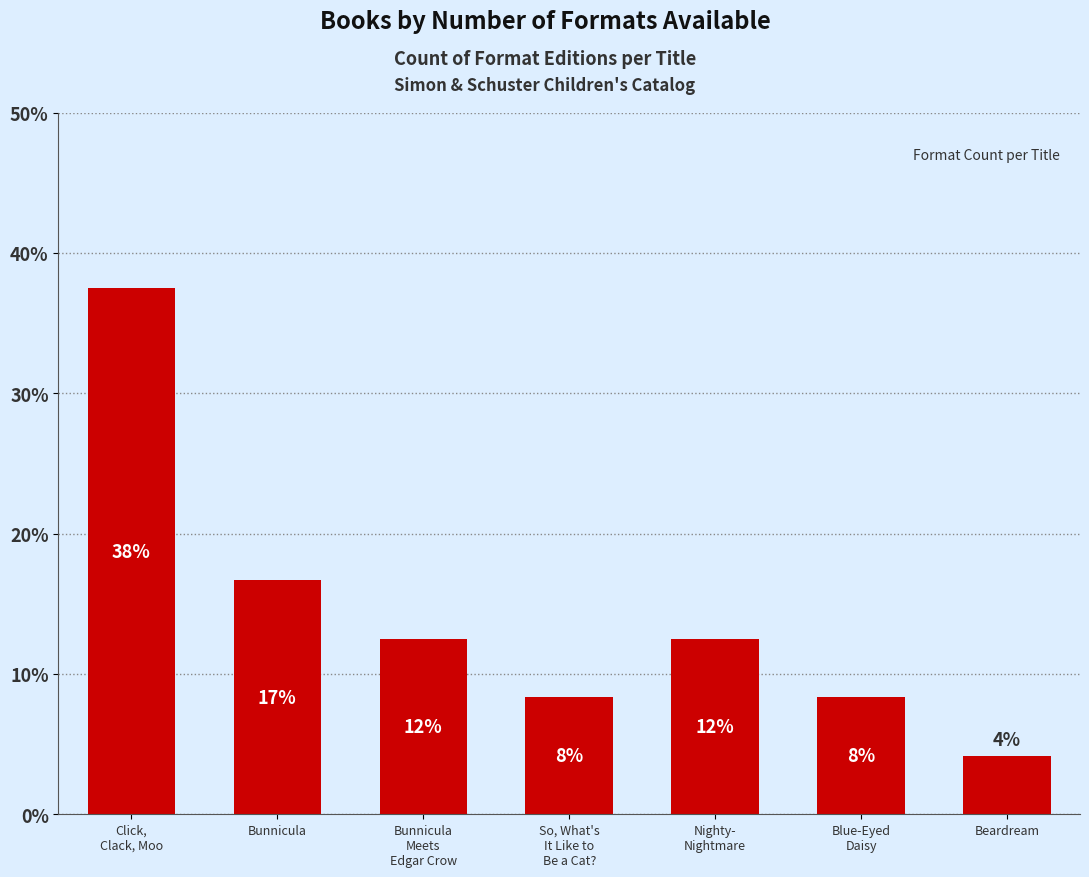

Where is the data nearest to the value 20?

Bunnicula